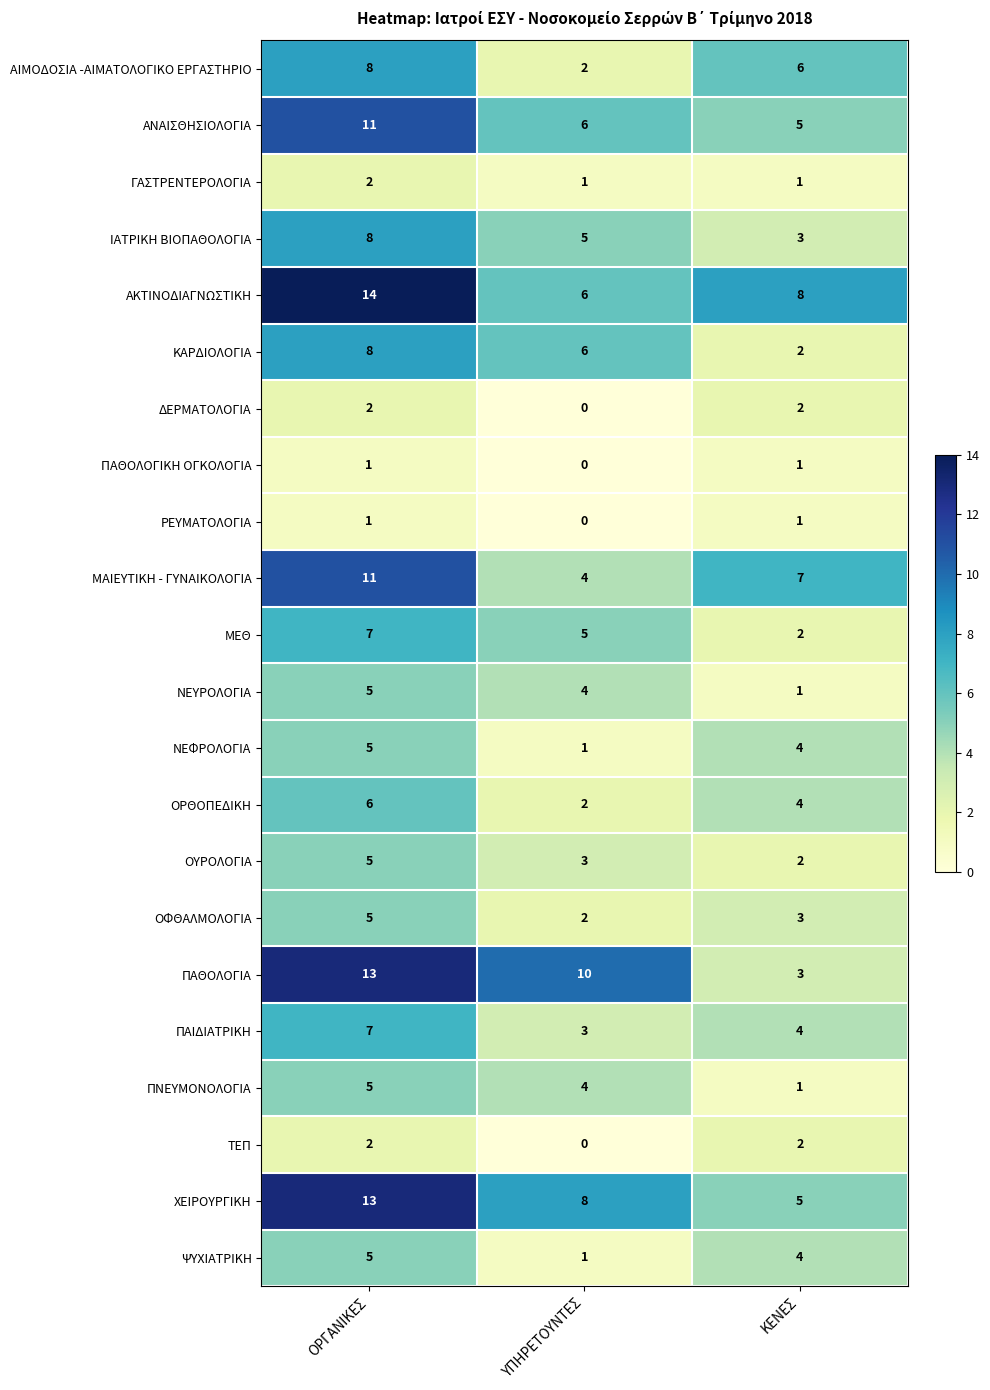

What is the greatest value displayed?

14